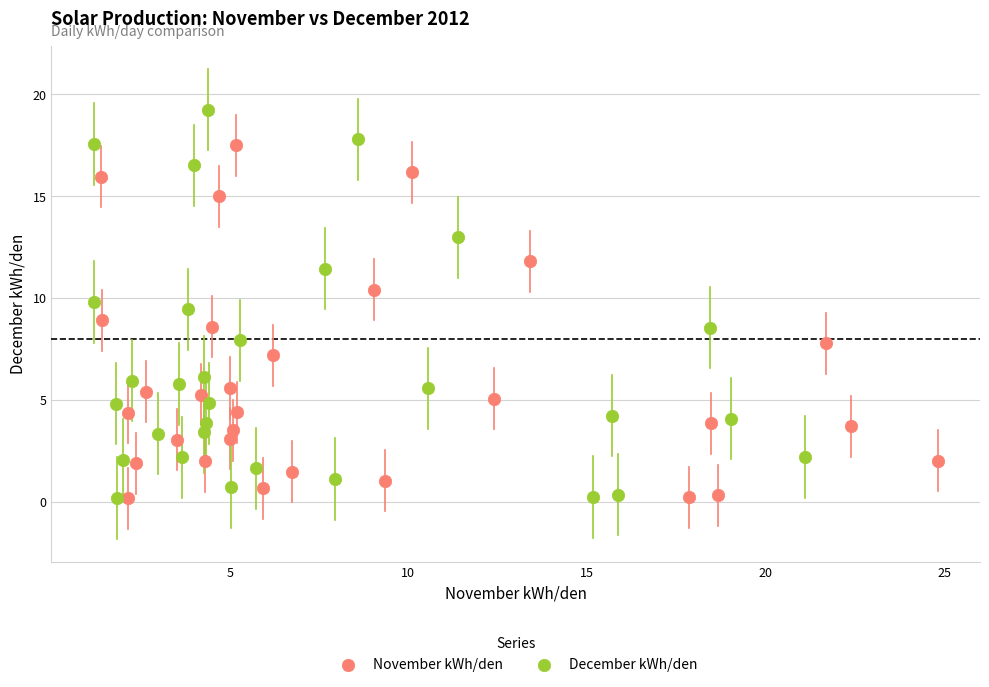

Which series reaches the maximum Y coordinate?

December kWh/den